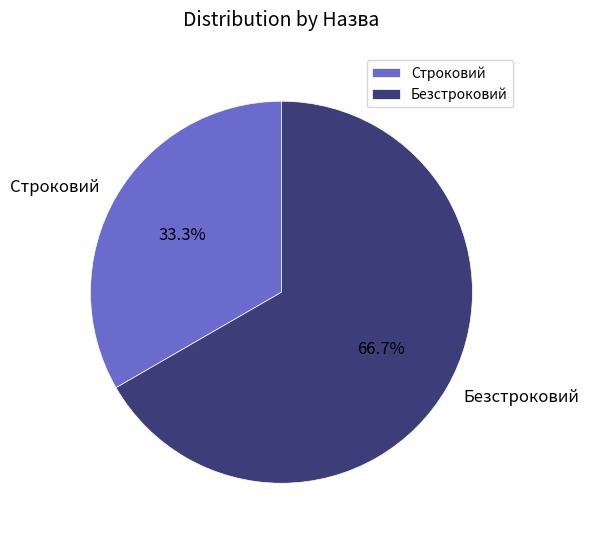

True or false: Строковий accounts for 33% of the total.

True